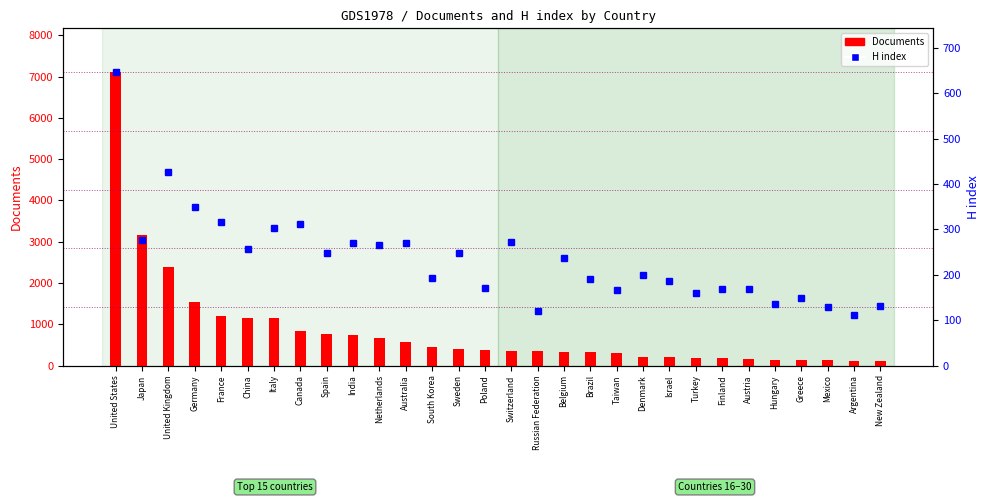

Reading left to right, extract all data points from this chart.

Documents: 7104	3156	2393	1549	1210	1156	1142	832	757	742	655	560	452	390	375	359	350	331	316	294	208	200	175	174	162	138	134	126	109	107
H index: 646	277	426	350	316	256	304	311	247	269	265	271	193	248	170	272	121	238	190	167	200	186	159	169	169	135	149	128	112	131